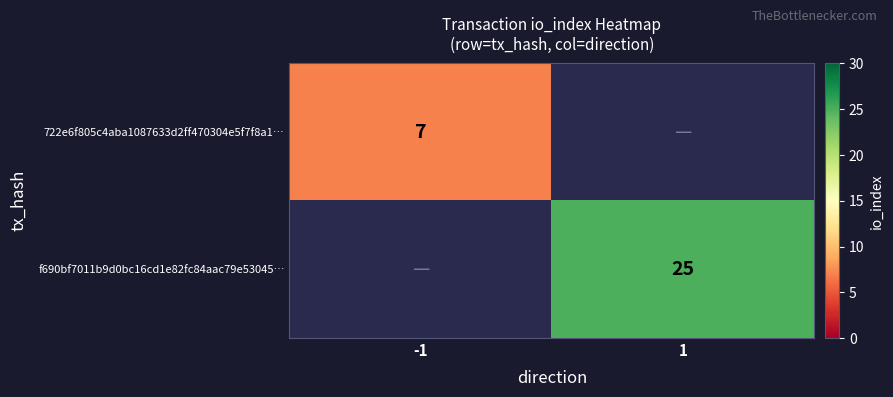

Is the value of 722e6f805c4aba1087633d2ff470304e5f7f8a1… at -1 greater than the value of f690bf7011b9d0bc16cd1e82fc84aac79e53045… at 1?

No